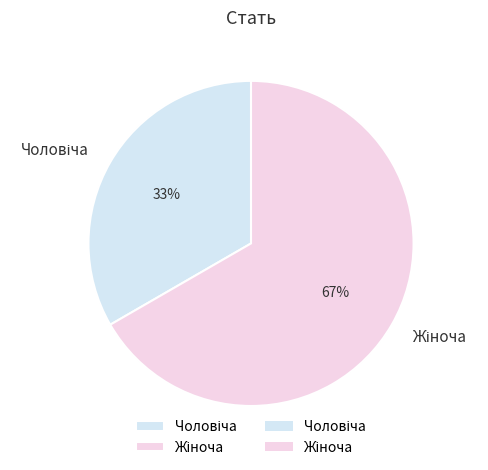

To the nearest percent, what is the average slice percentage?

50%